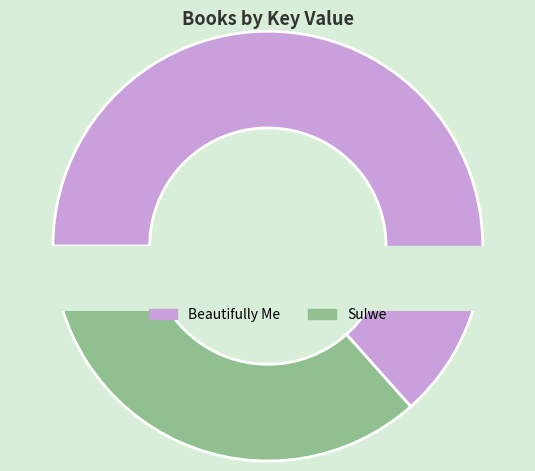

Is it true that Beautifully Me is 78% of the pie?

False